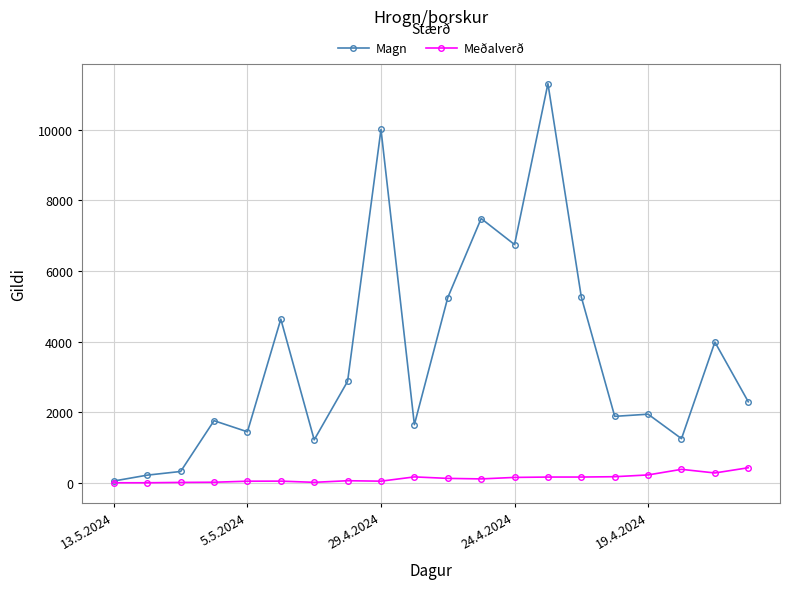

Rank the series by their average value, from highest to lowest.

Magn, Meðalverð